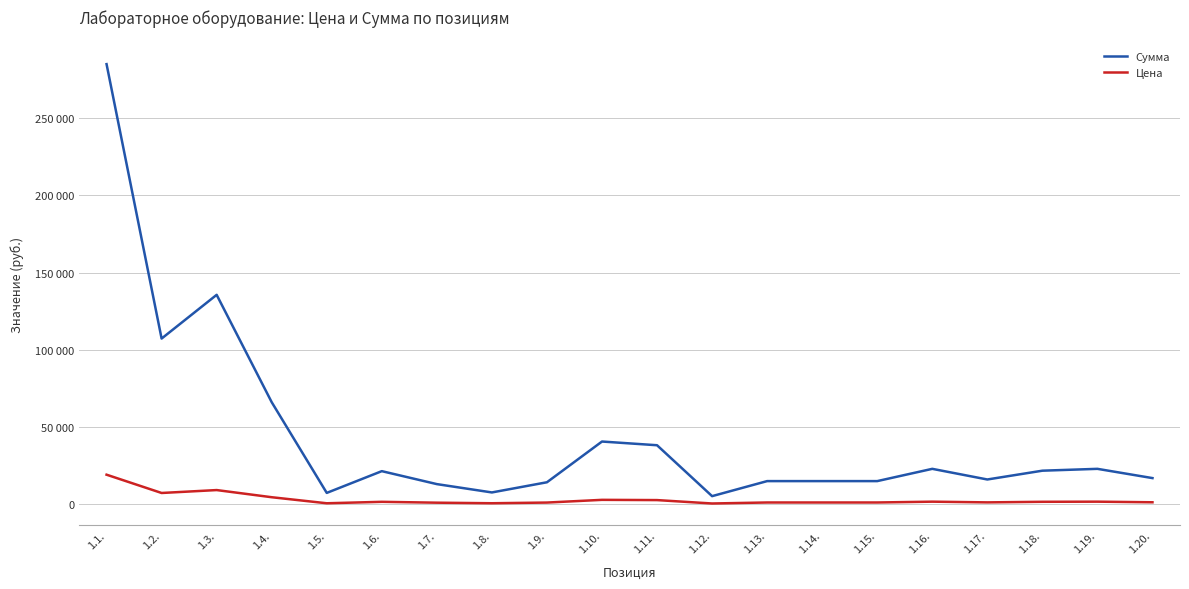

Does the chart display data point markers on the line(s)?

No